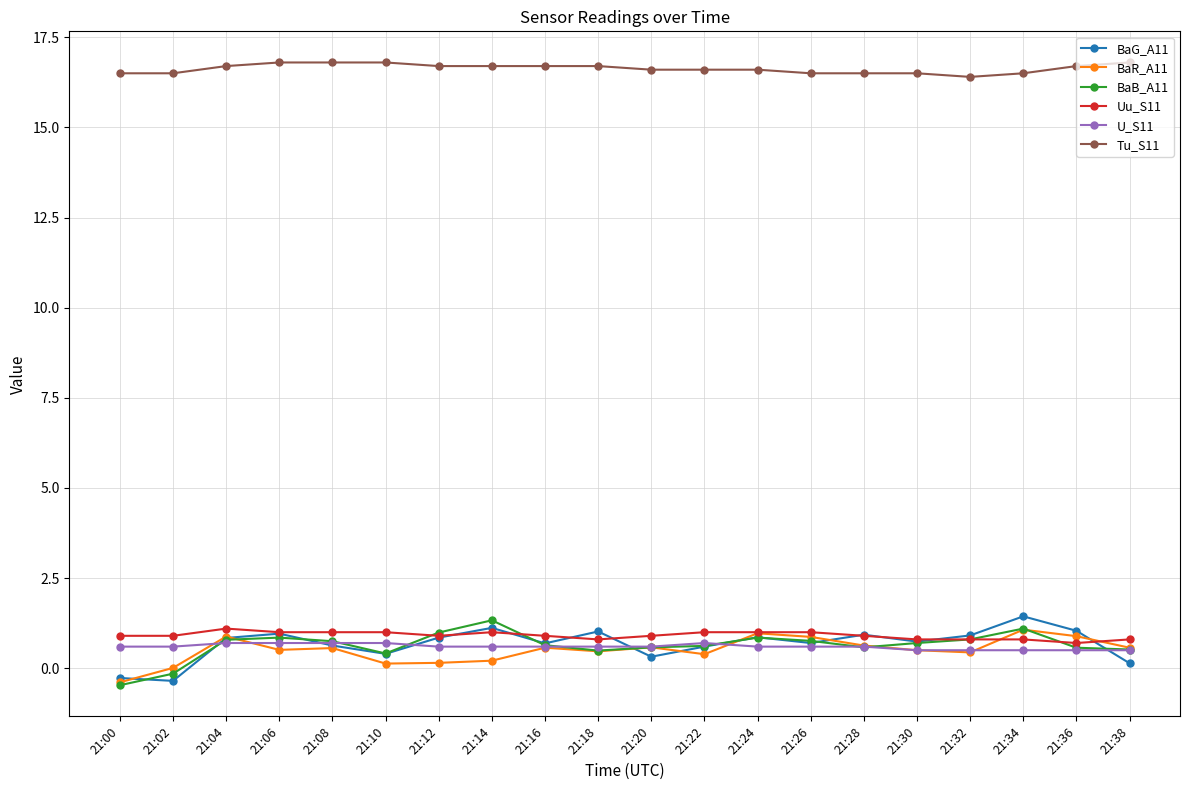

Is it true that BaR_A11 equals 0.5 at 21:18?

True